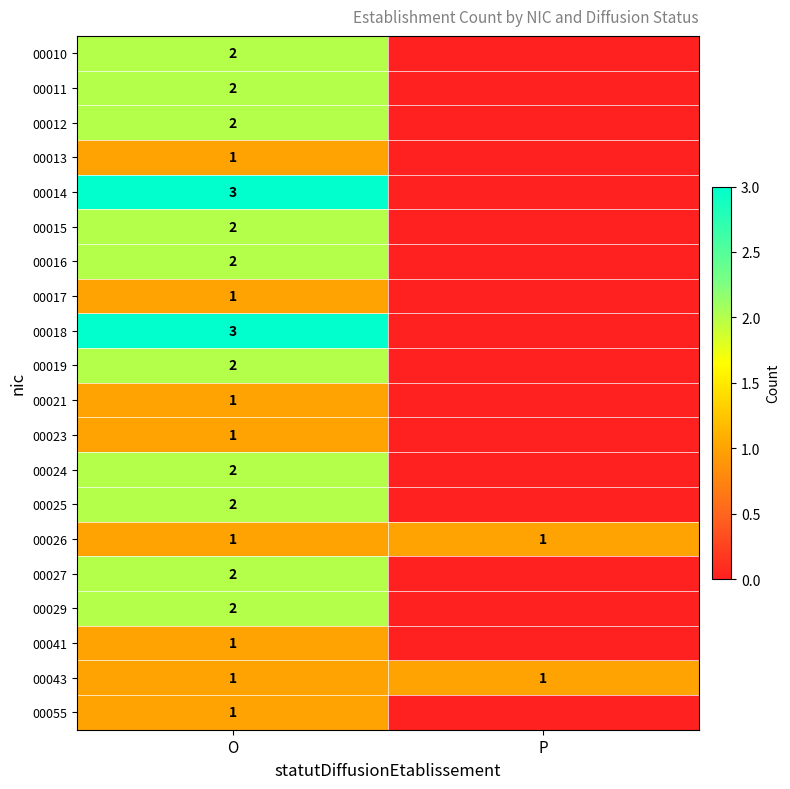

Is it true that 00043 equals 1 at O?

True